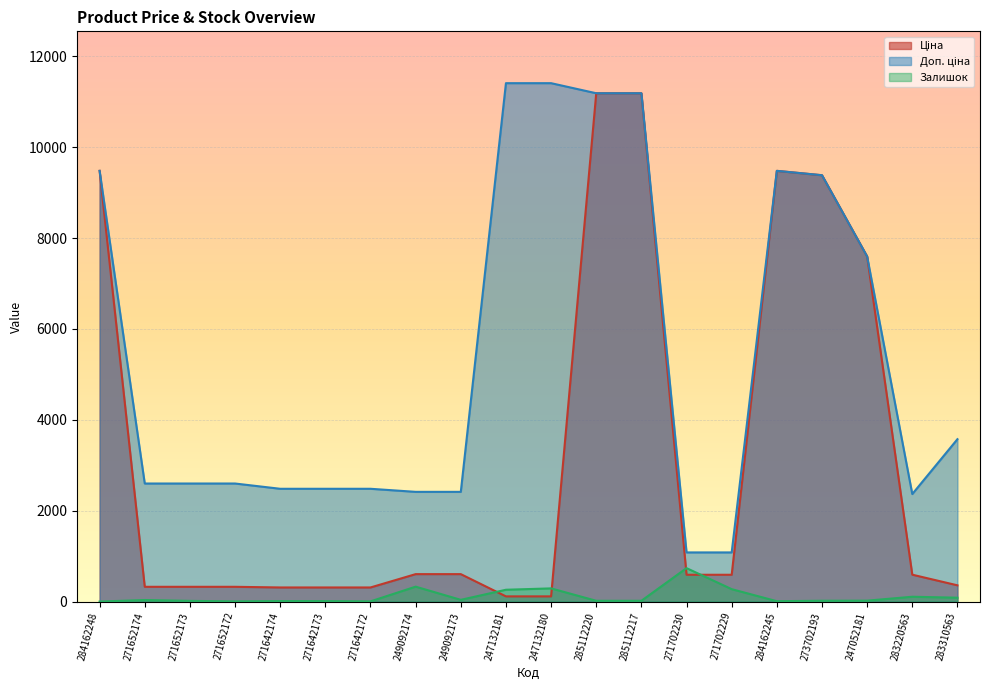

True or false: Доп. ціна and Ціна cross at least once.

False